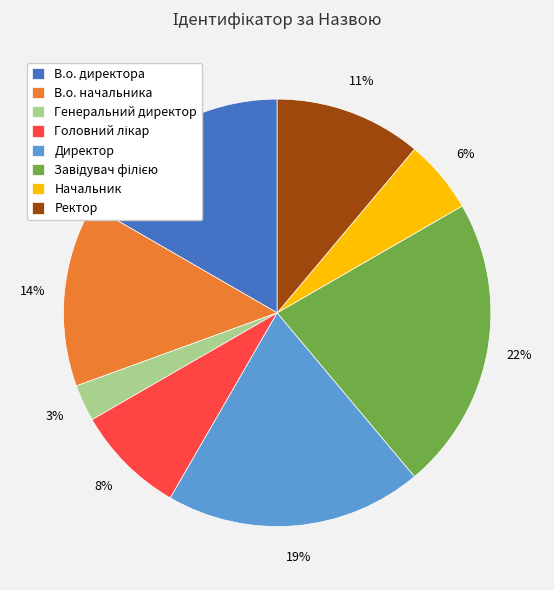

Does Ректор represent more than half of the total?

No